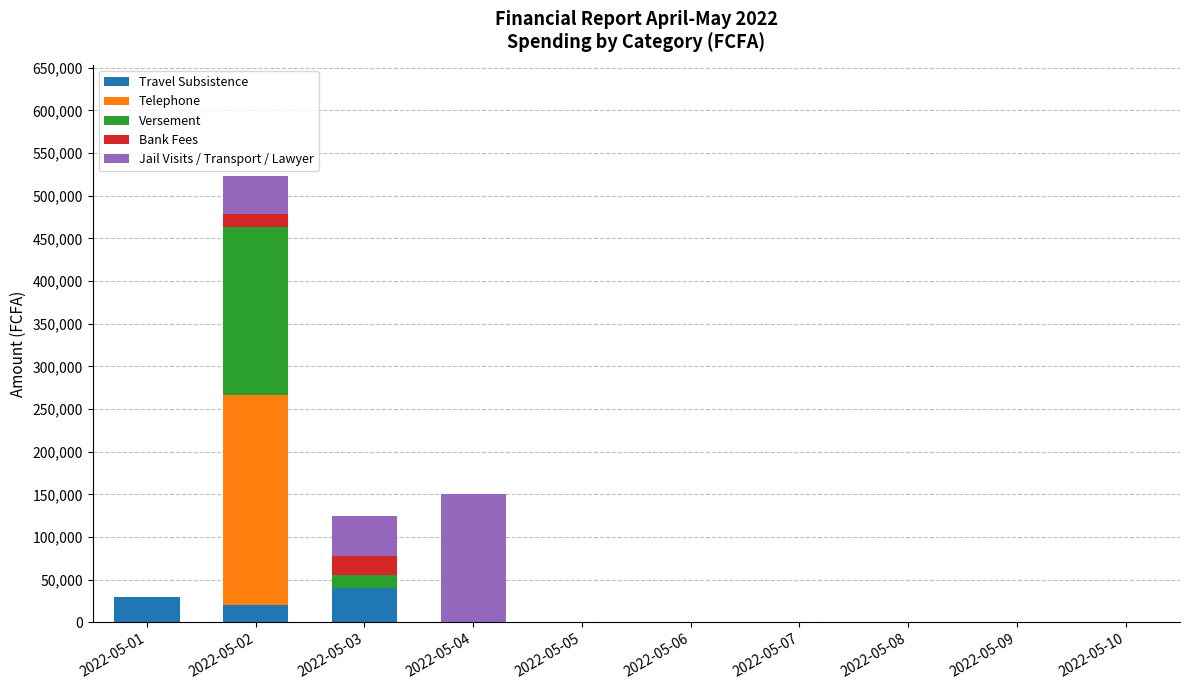

At which category is the sum across all series the highest?

2022-05-02